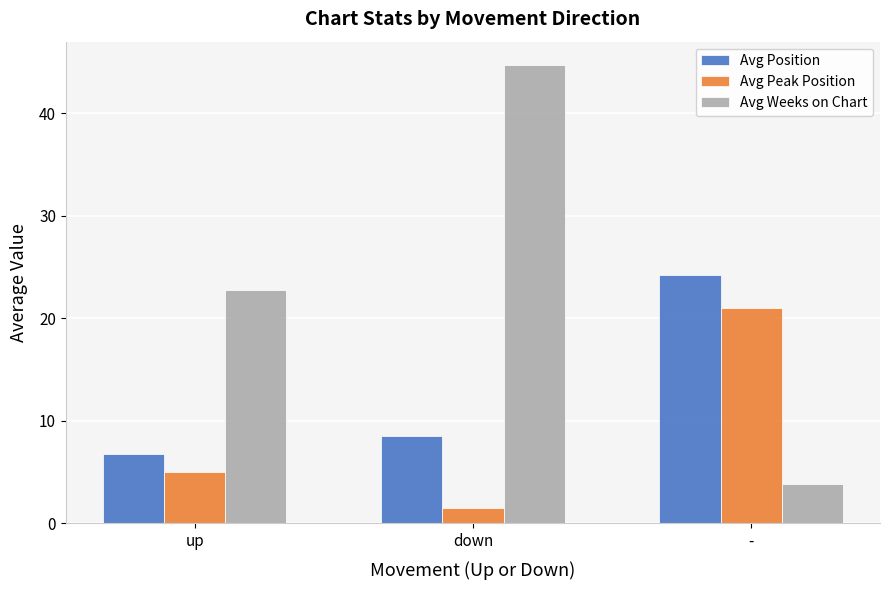

The value of Avg Weeks on Chart at up is 22.8. True or false?

True